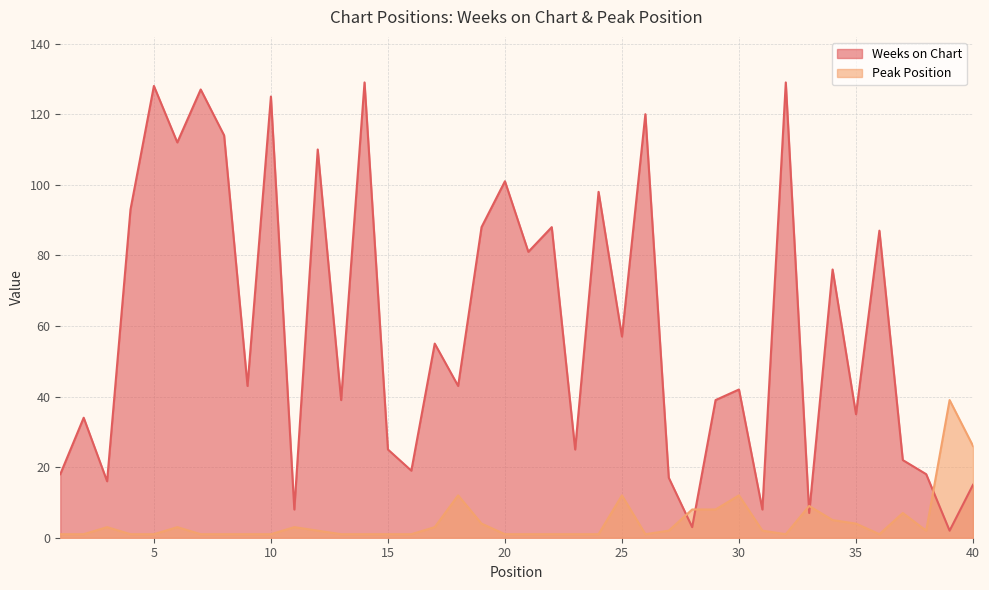

True or false: Peak Position has a value of 12 at 30.

True